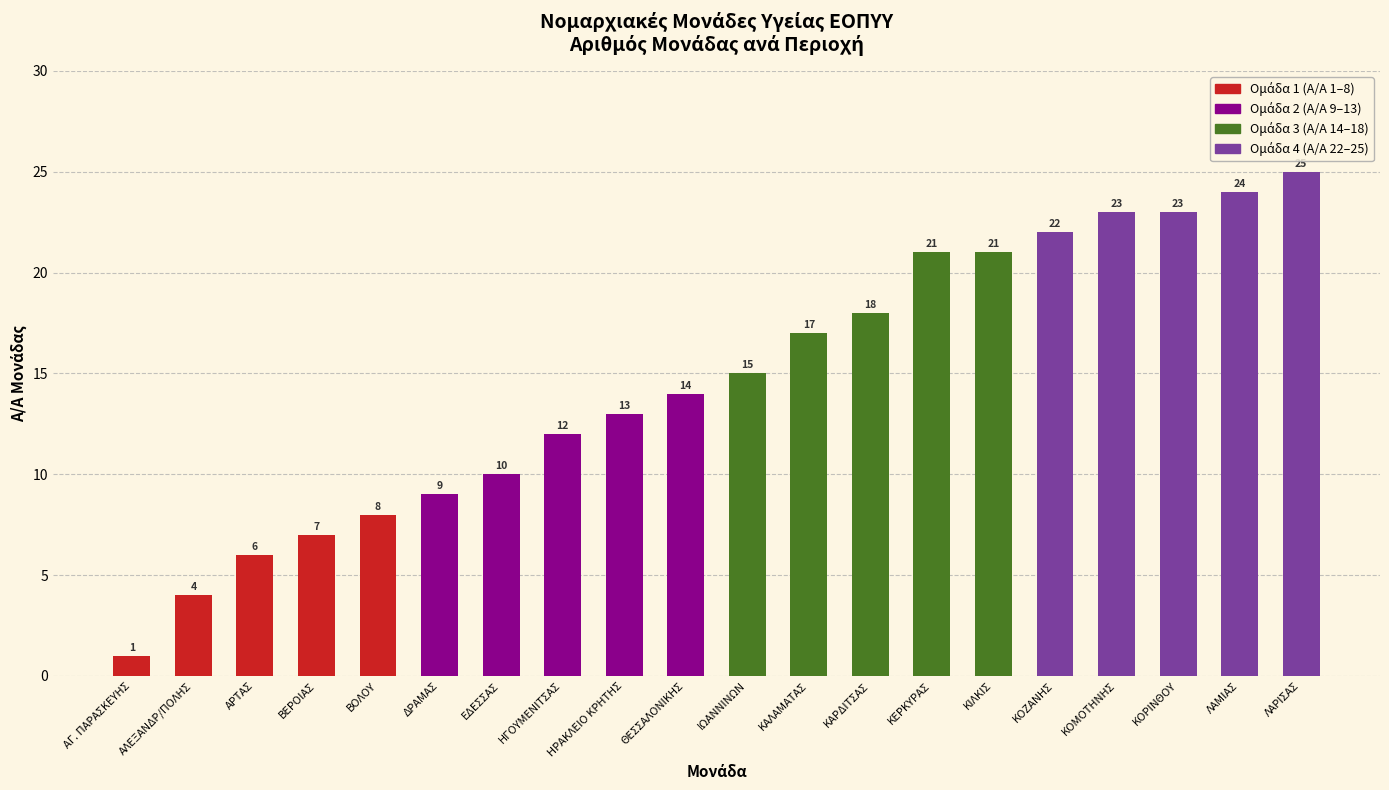

What is the value of the 4th bar from the left?

7